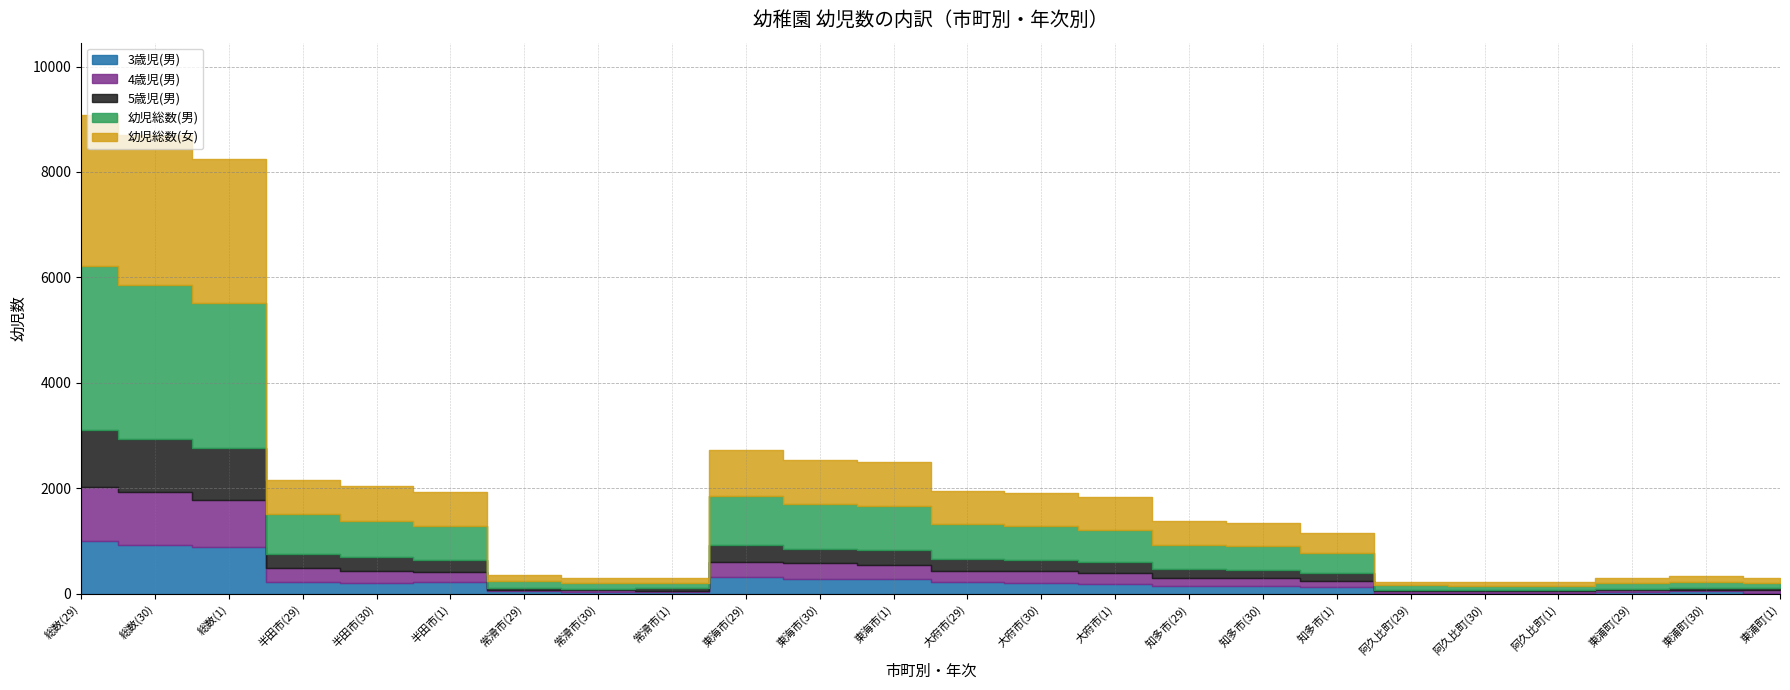

What is the spread (max minus min) of values at 東海市(1)?

577